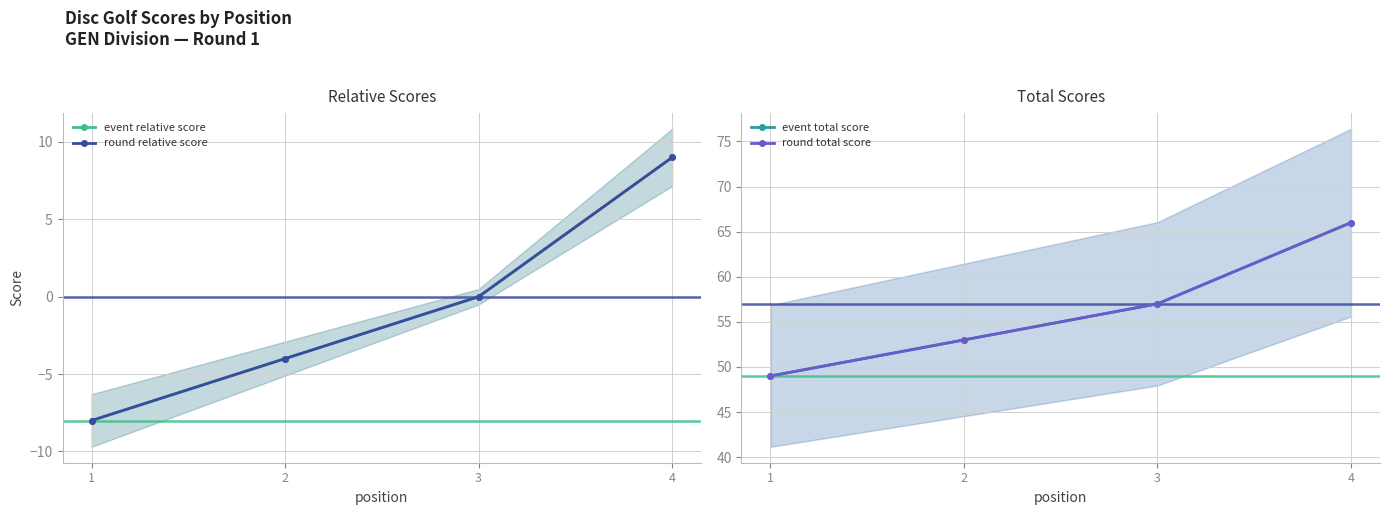

True or false: event relative score and event total score cross at least once.

False